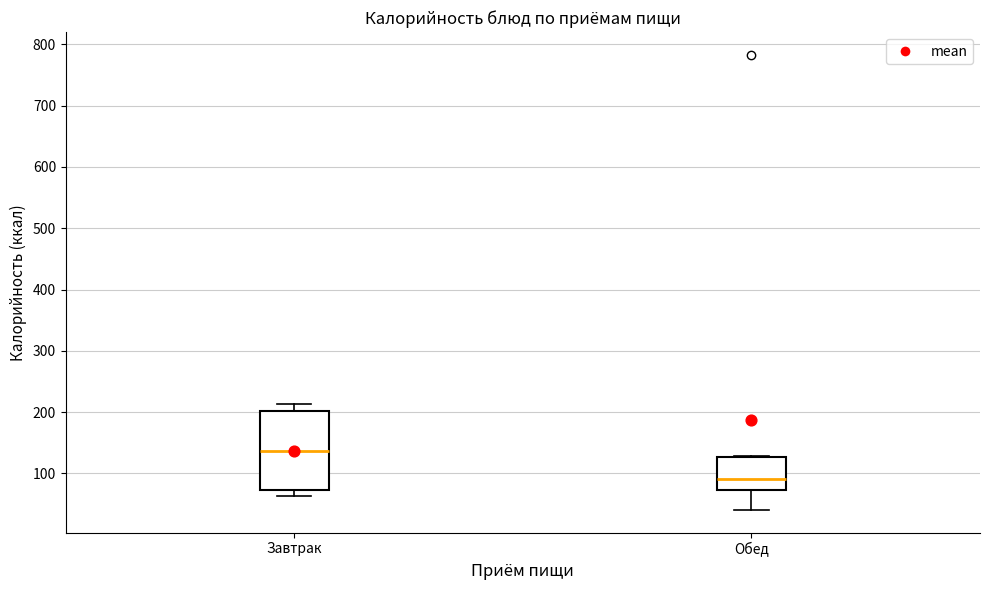

Which box is the tallest, from its lower edge to its upper edge?

Завтрак